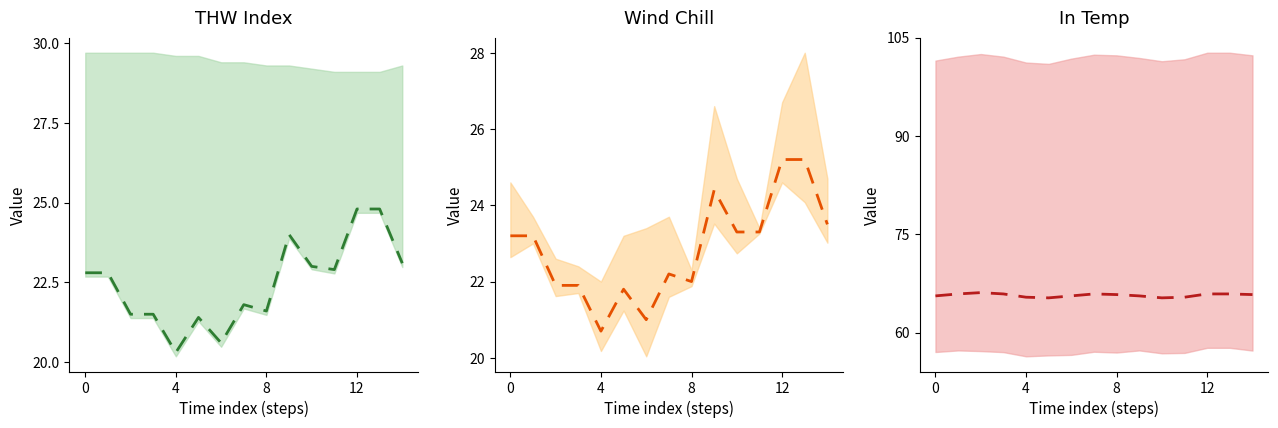

What is the greatest value displayed?

66.1